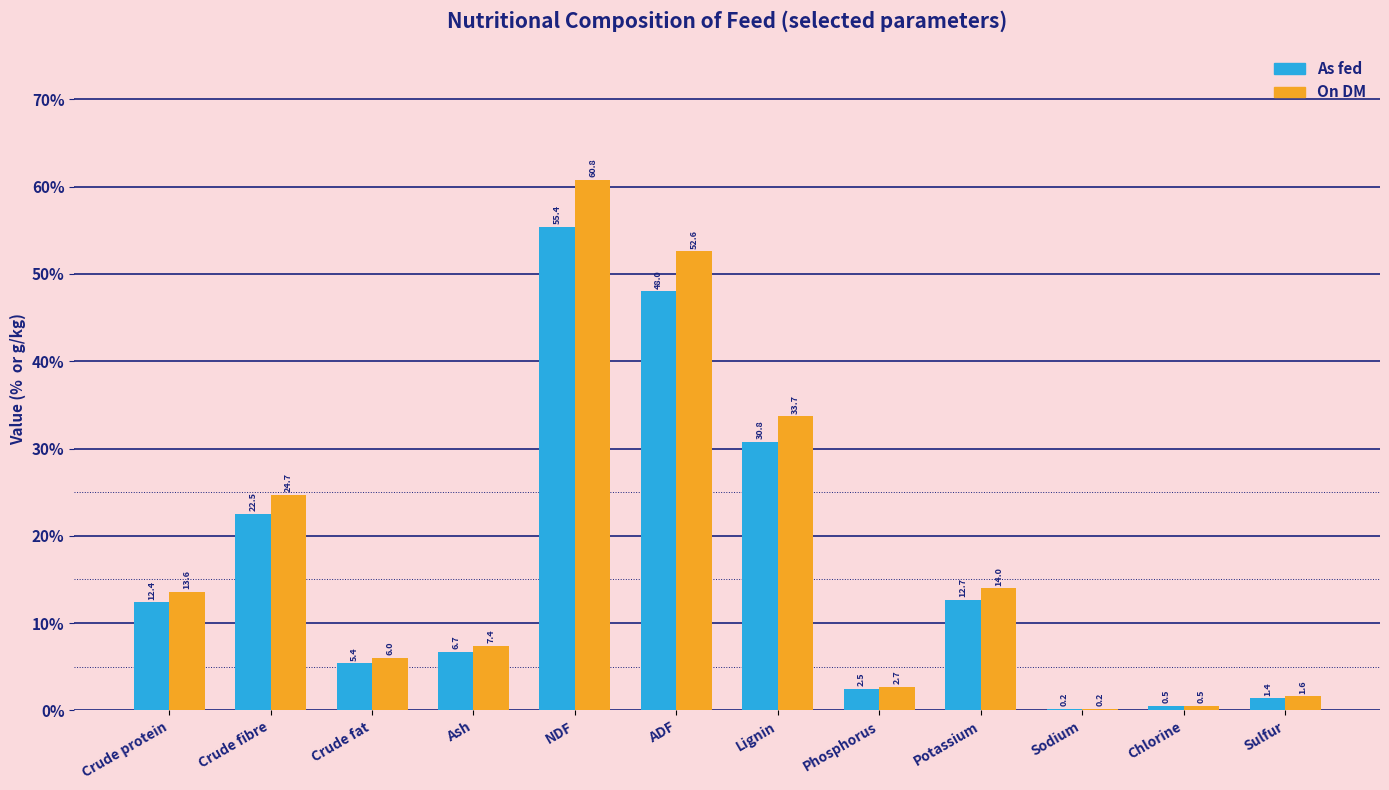

The On DM series shows 1.6 at Sulfur. True or false?

True